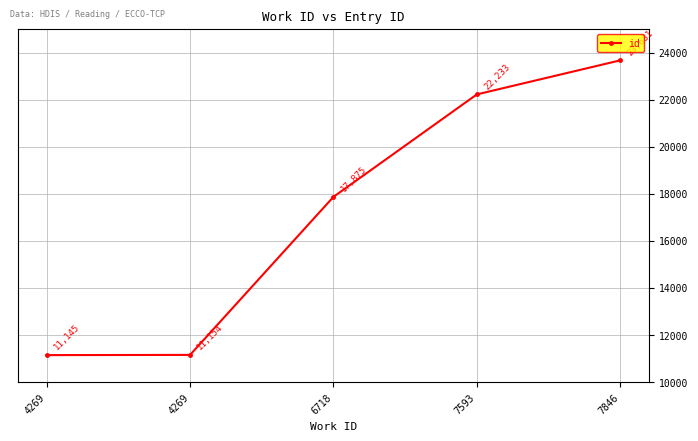

Count the number of data series in this chart.

1